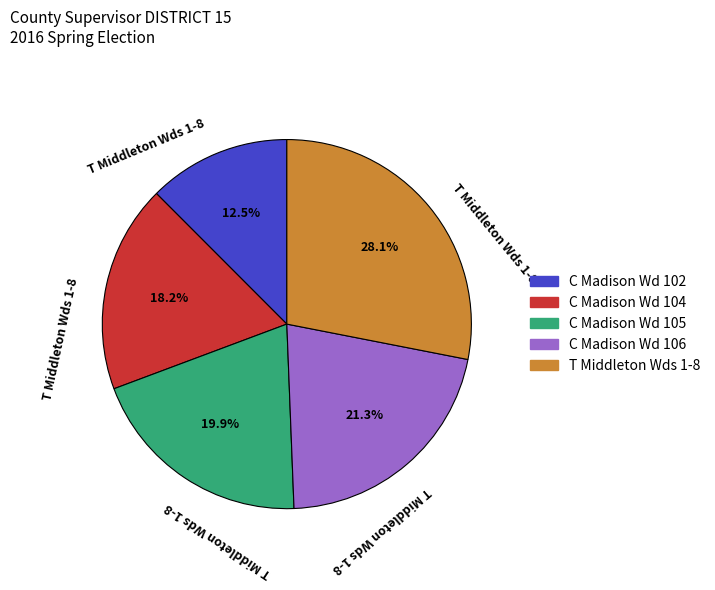

To the nearest percent, what percentage of the pie is C Madison Wd 105?

20%